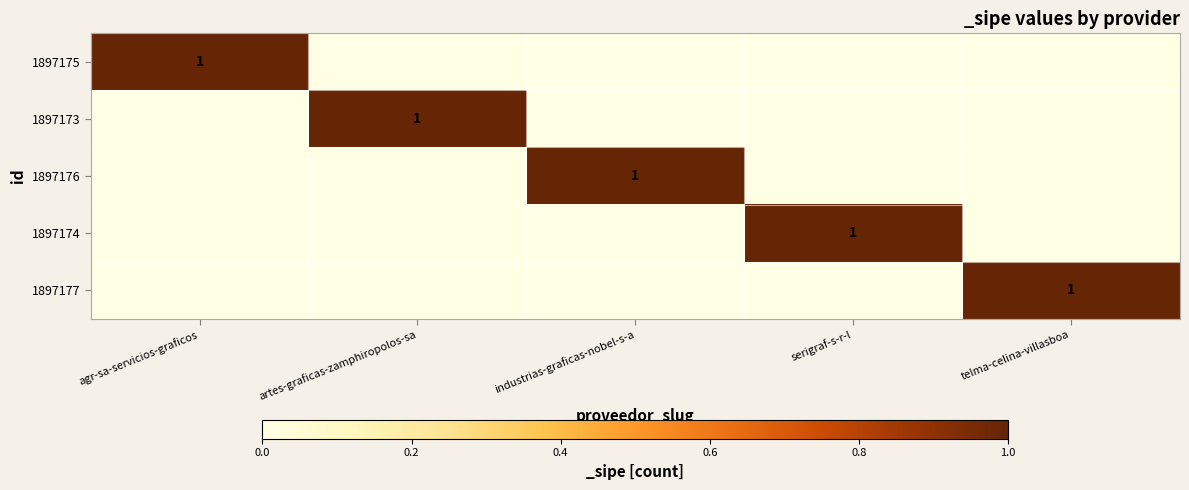

Is it true that 1897174 equals 0 at serigraf-s-r-l?

False